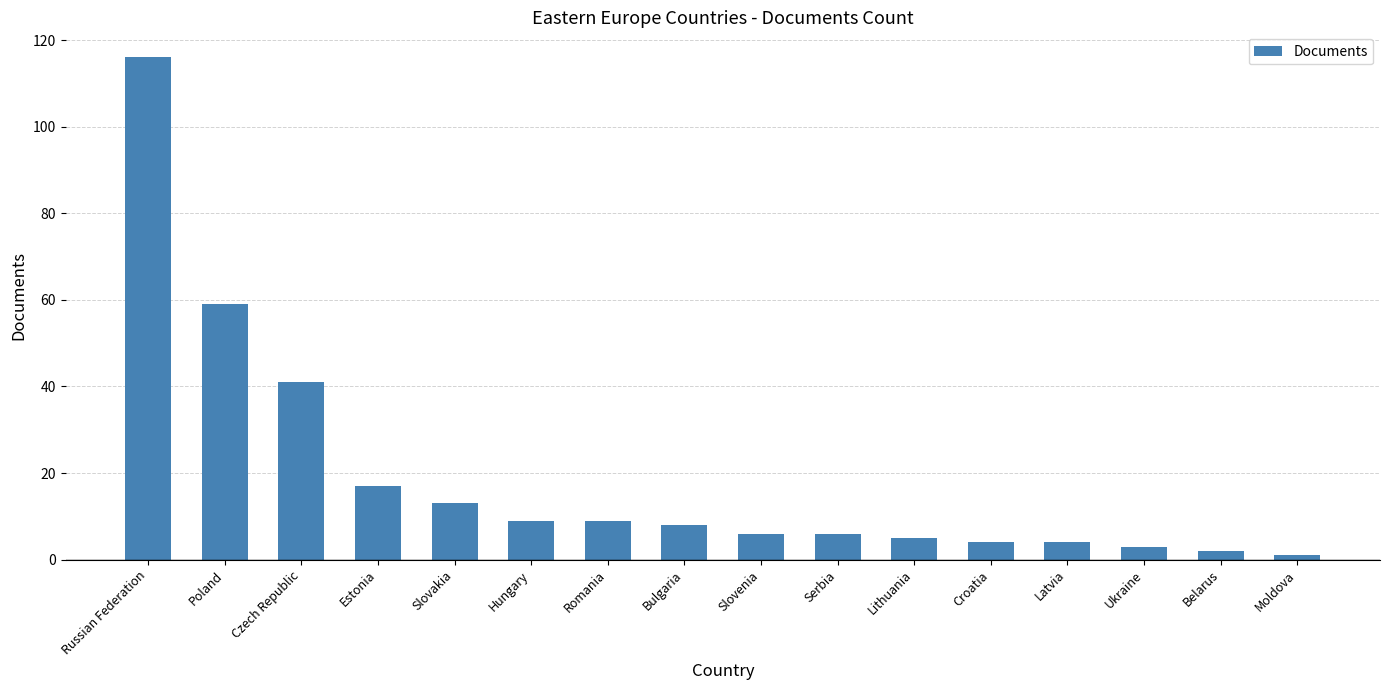

What is the minimum value shown in the chart?

1